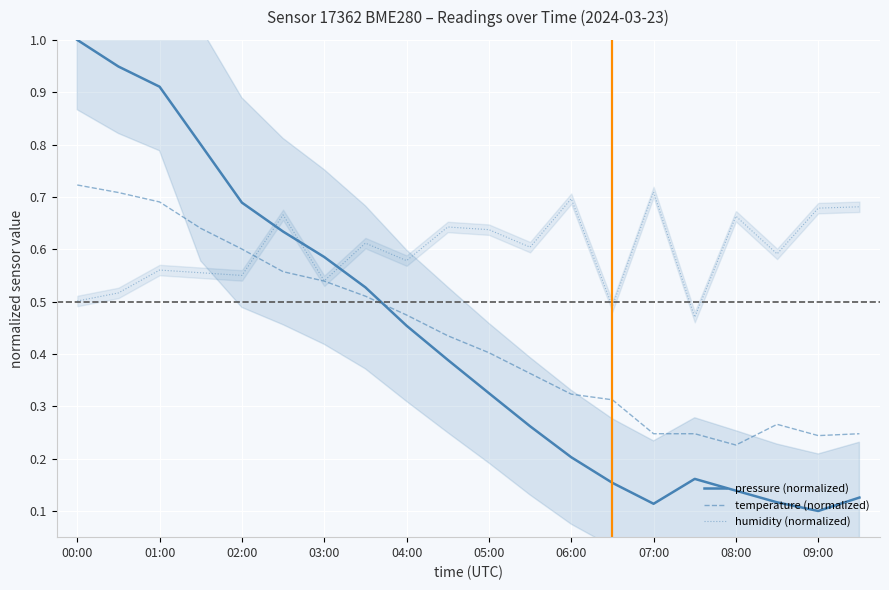

What is the difference between the pressure (normalized) values at 01:00 and 07:00?

0.8